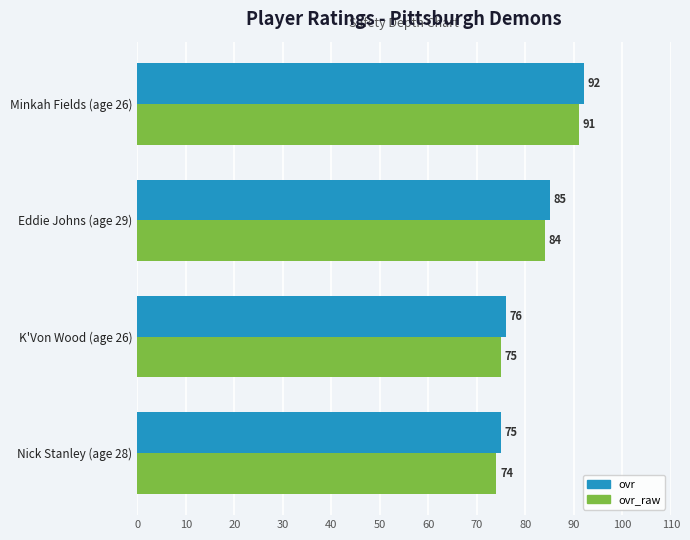

What is the total value across all series at Nick Stanley (age 28)?

149